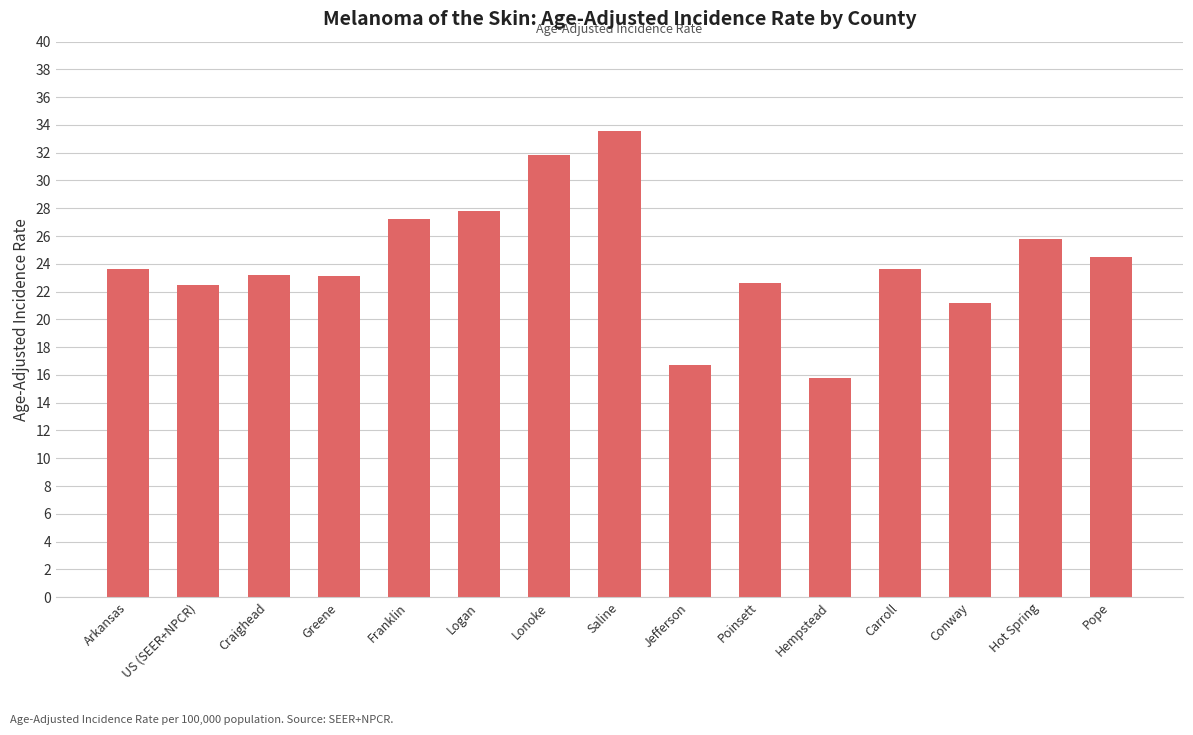

What position from the left is Saline?

8